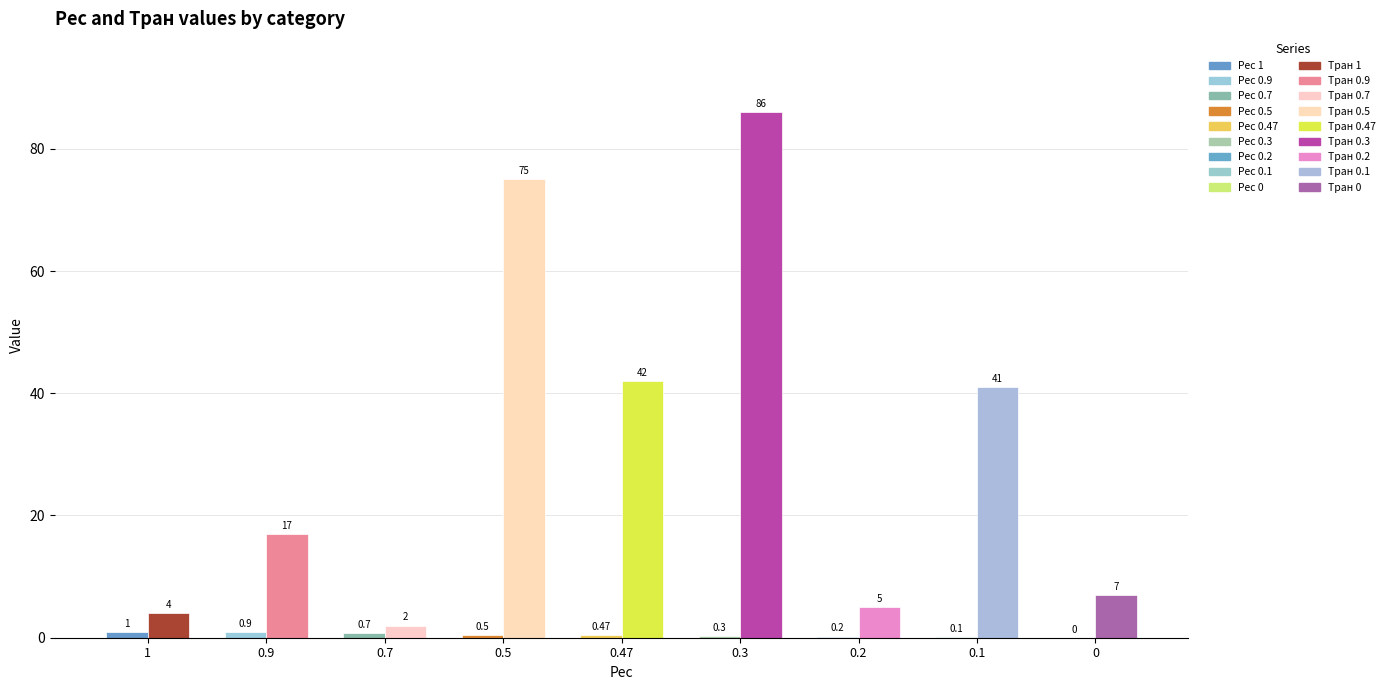

What is the spread (max minus min) of values at 0.5?

74.5